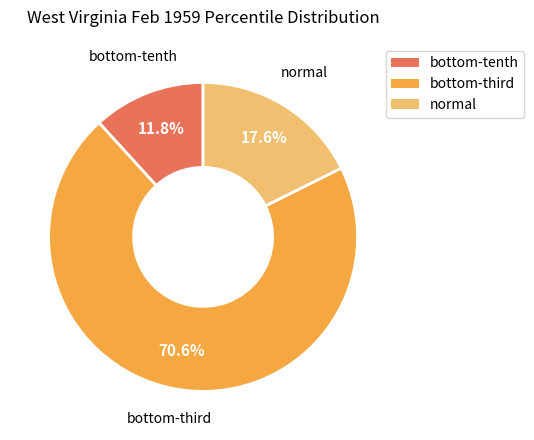

How many slices are in this pie chart?

3